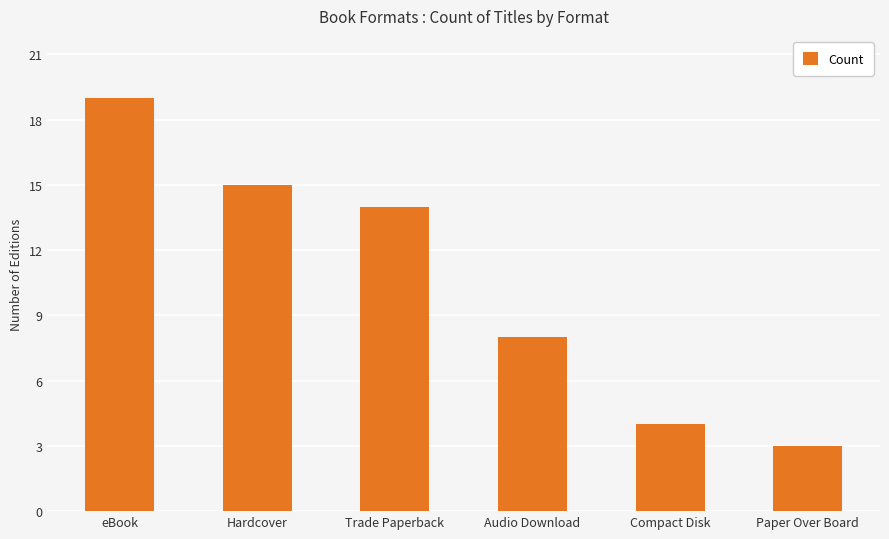

List the labels in order of value, largest first.

eBook, Hardcover, Trade Paperback, Audio Download, Compact Disk, Paper Over Board